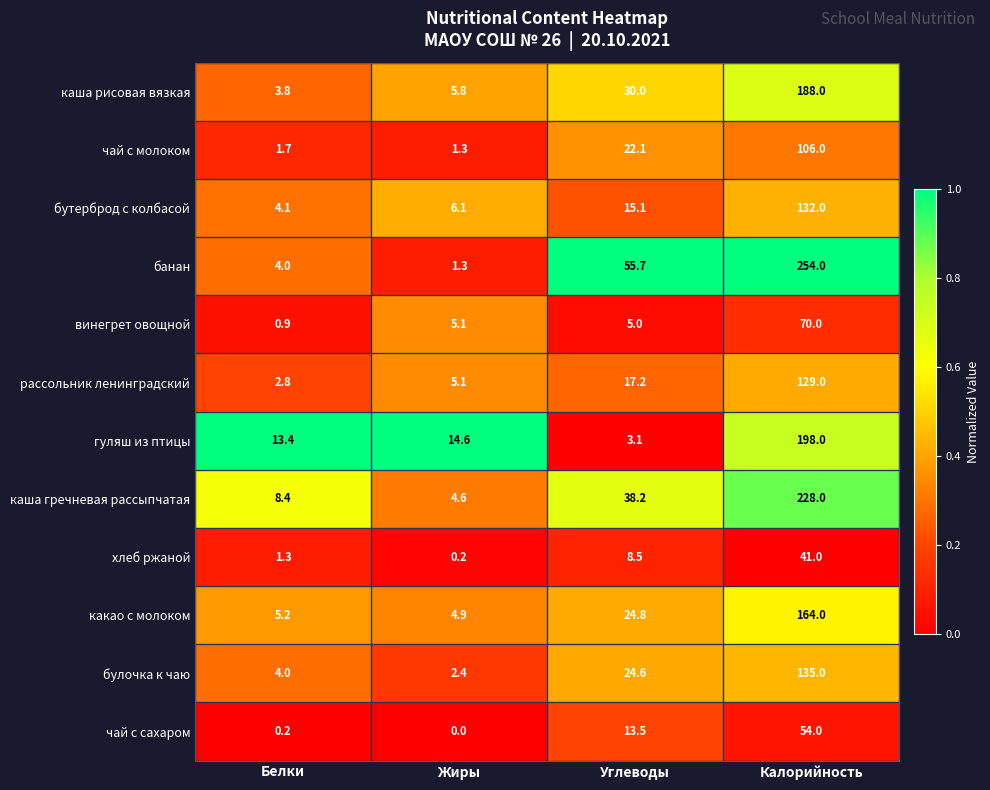

What is the sum of all хлеб ржаной values?

51.0